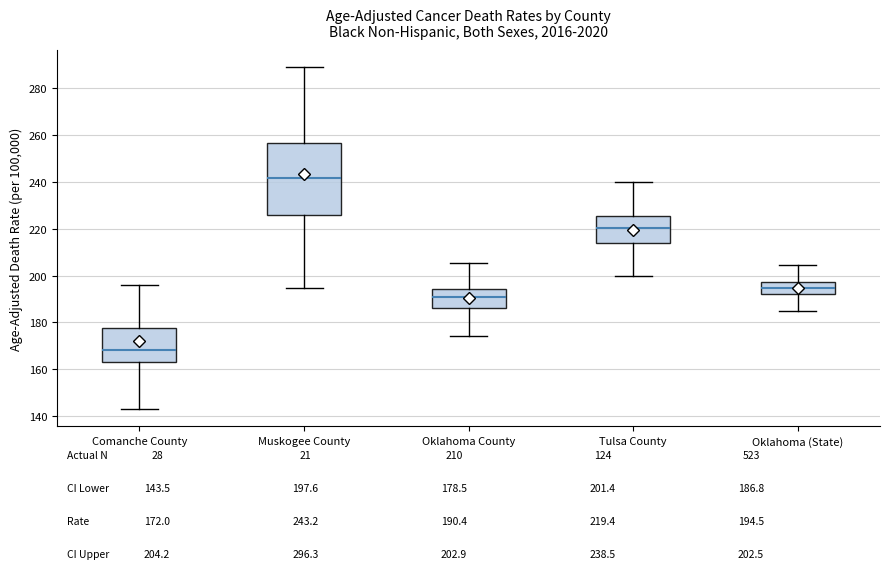

Reading left to right, read every box against the y-axis: the position of its median line, the range the box covers, and the ends of its whiskers. The values are not printed on the chart, so give them approximately, as read against the axis.

Comanche County: median 168, box 164 to 178, whiskers 142 to 196
Muskogee County: median 242, box 226 to 256, whiskers 194 to 288
Oklahoma County: median 190, box 186 to 194, whiskers 174 to 206
Tulsa County: median 220, box 214 to 226, whiskers 200 to 240
Oklahoma (State): median 194, box 192 to 198, whiskers 184 to 204